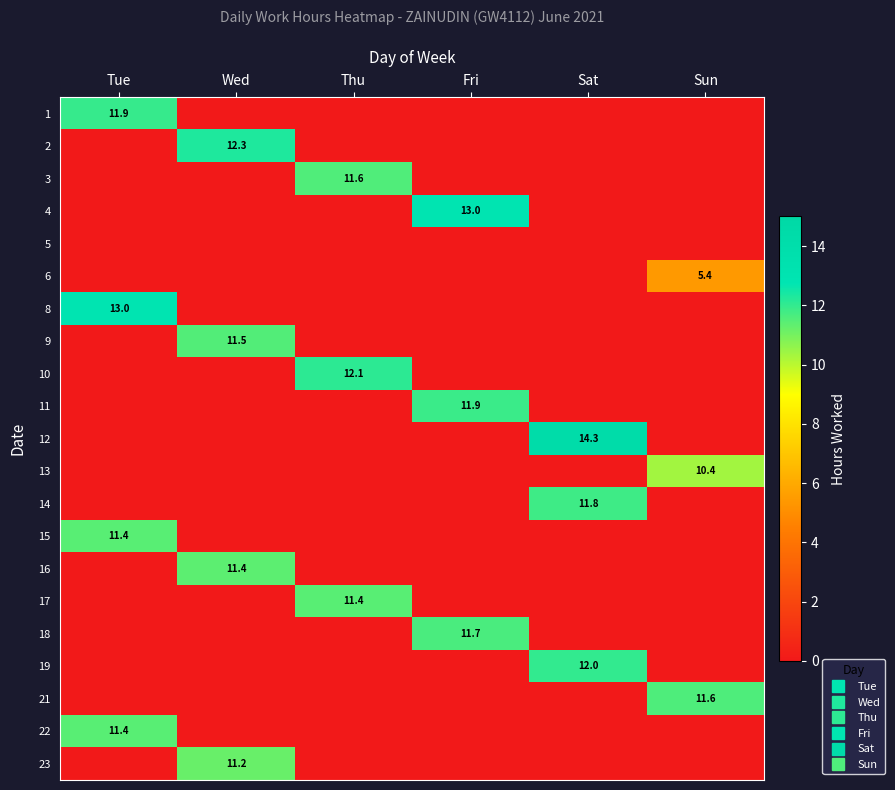

How many distinct data groups are displayed?

21